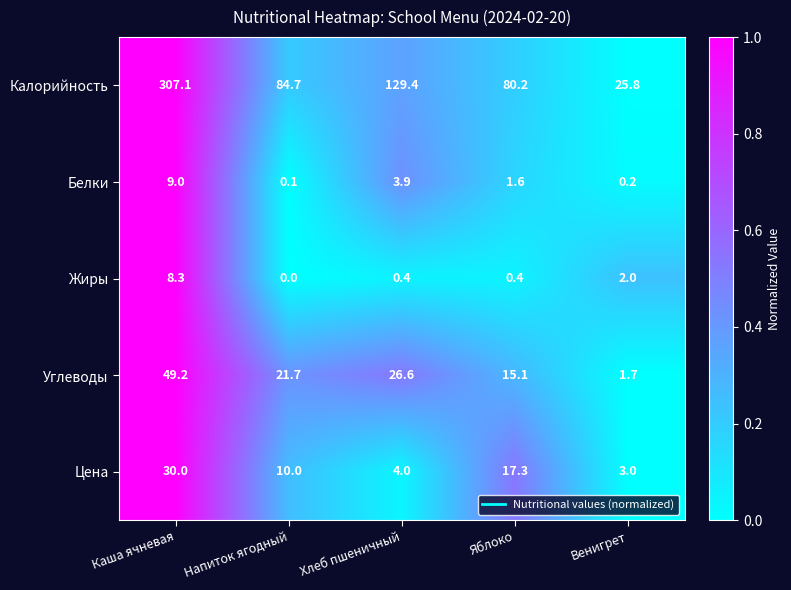

What is the sum of all Белки values?

14.8